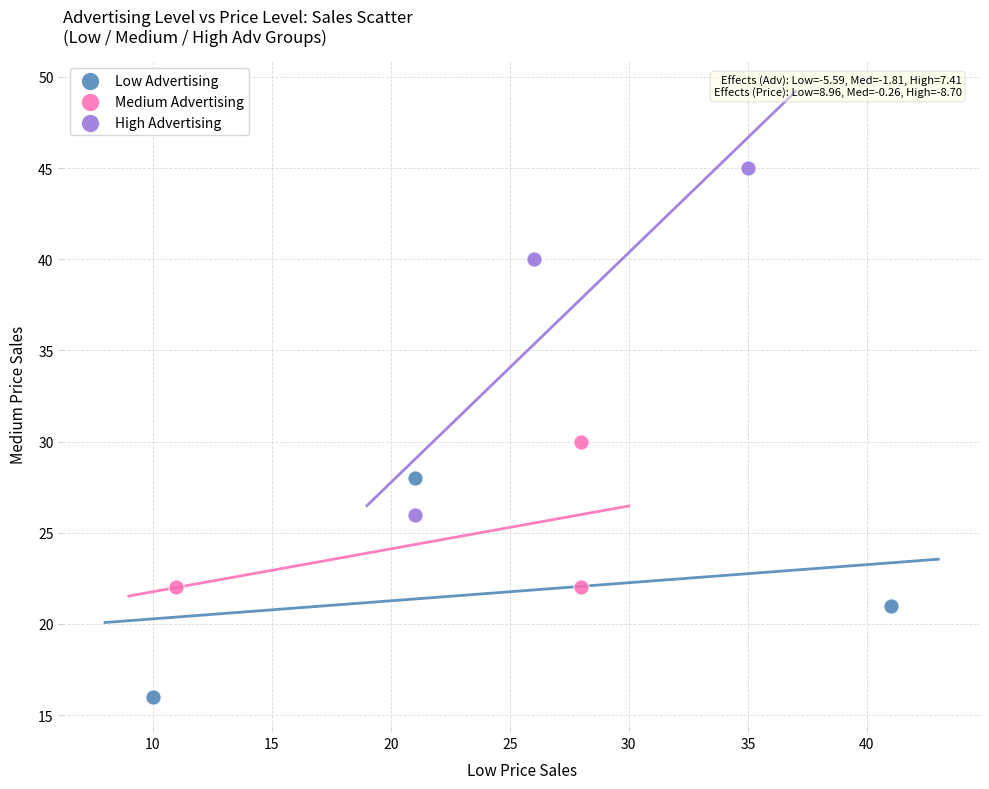

Which series reaches the maximum Y coordinate?

High Advertising